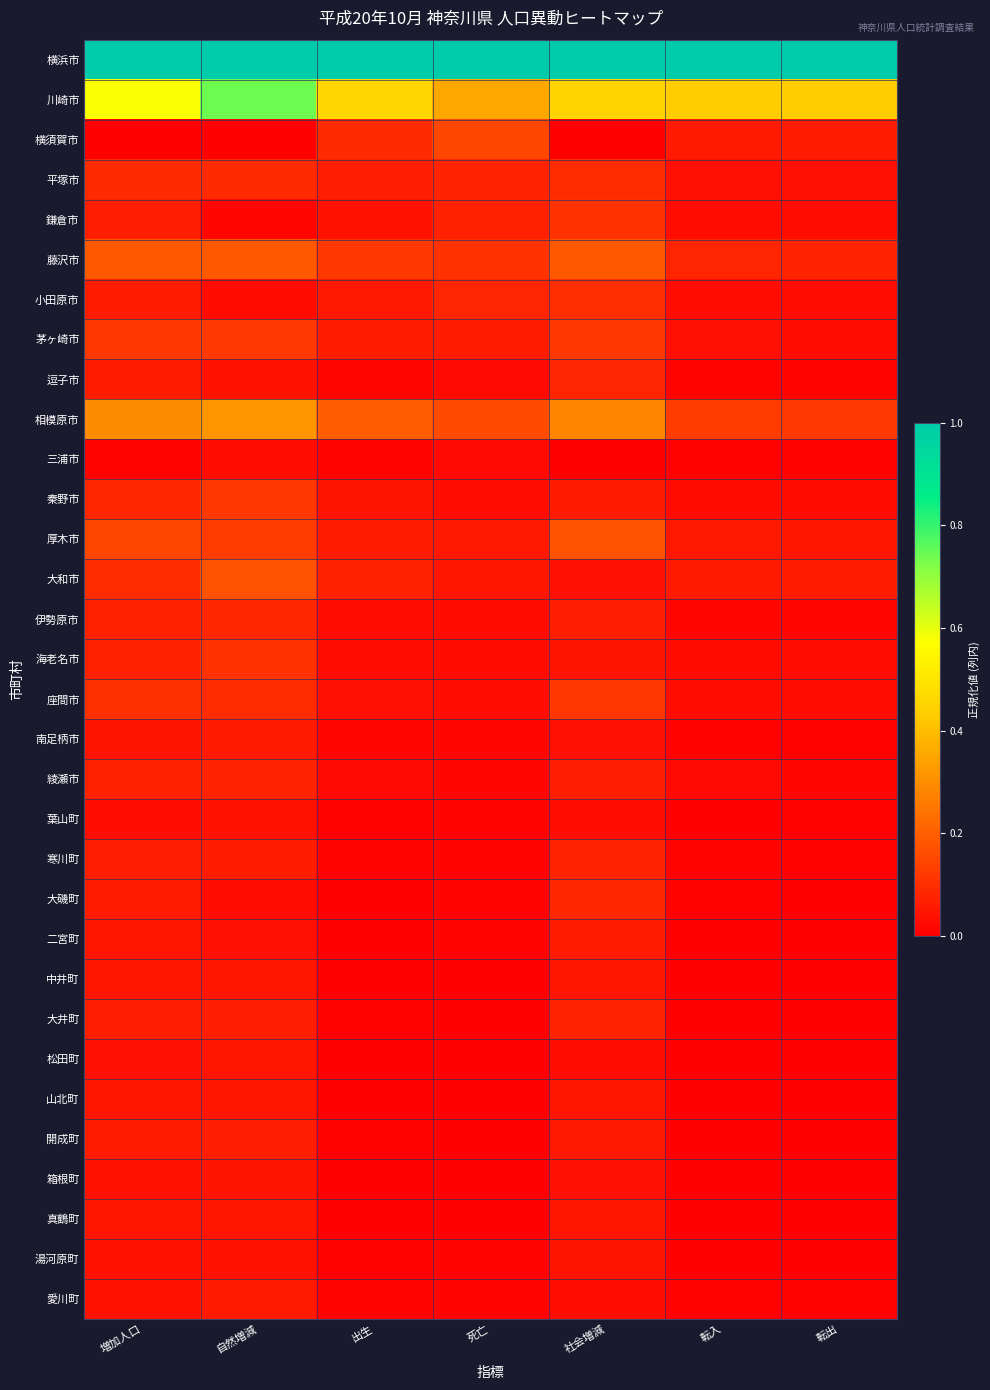

Which category has the highest value across all series?

増加人口